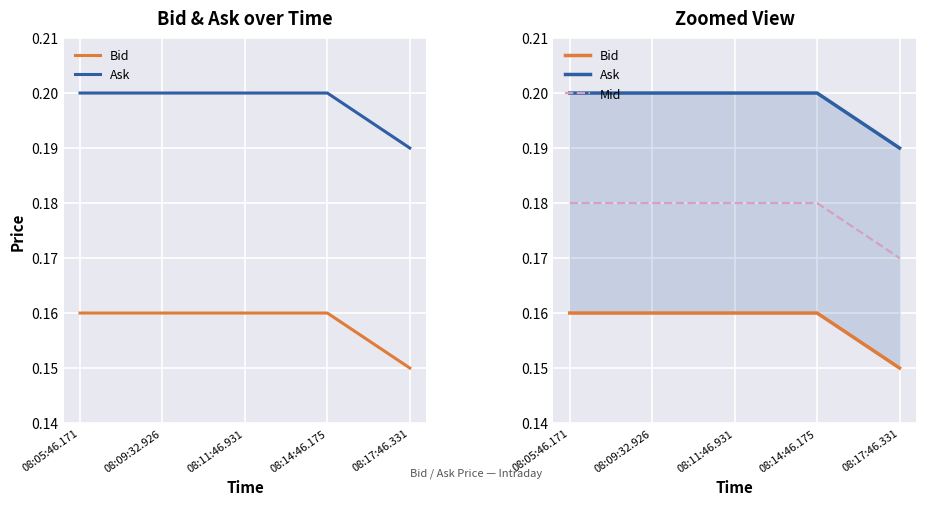

What position from the left is 08:11:46.931?

3